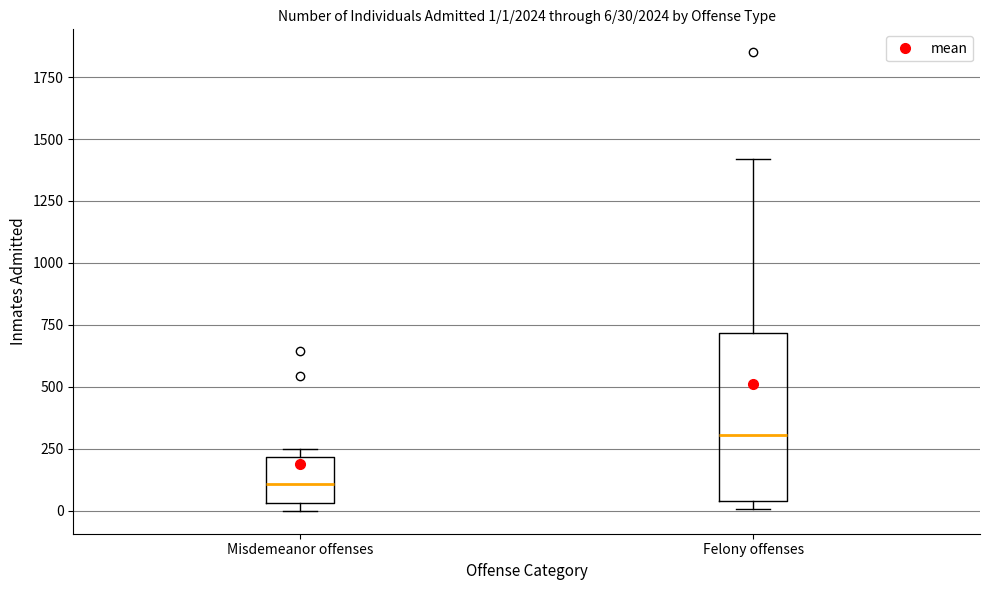

Which box's median line is the lowest?

Misdemeanor offenses